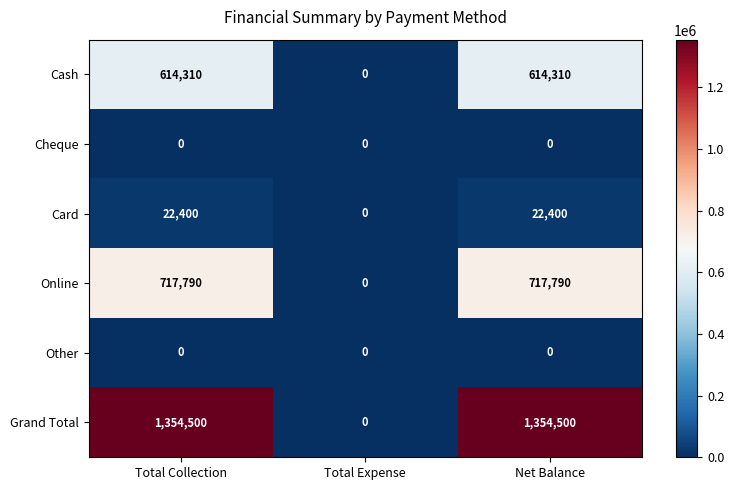

What is the difference between the highest and lowest values at Net Balance?

1354500